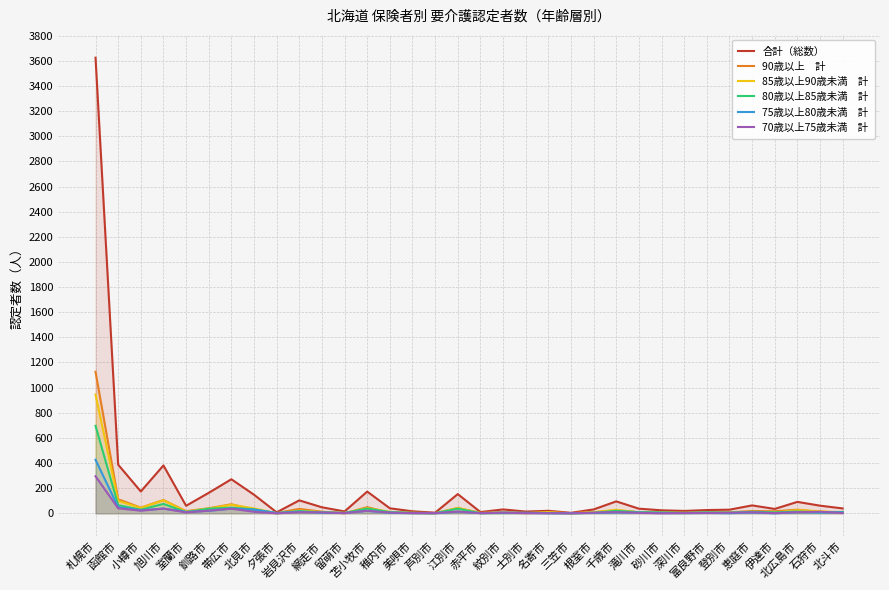

True or false: 合計（総数） and 80歳以上85歳未満　計 cross at least once.

False